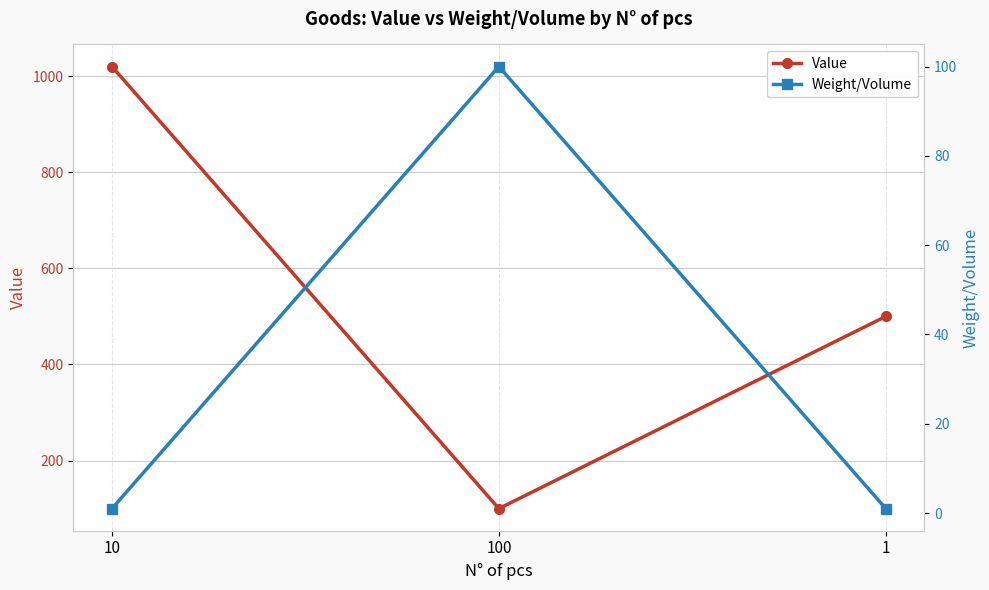

What is the value of the Value point at the 3rd from the left?

500